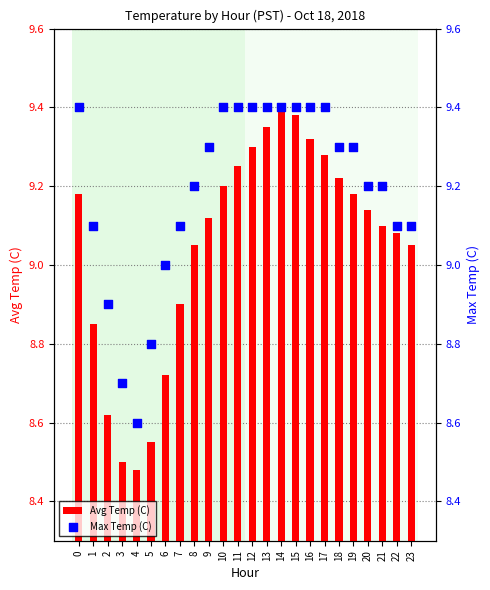

Which series has the largest total across all categories?

Max Temp (C)